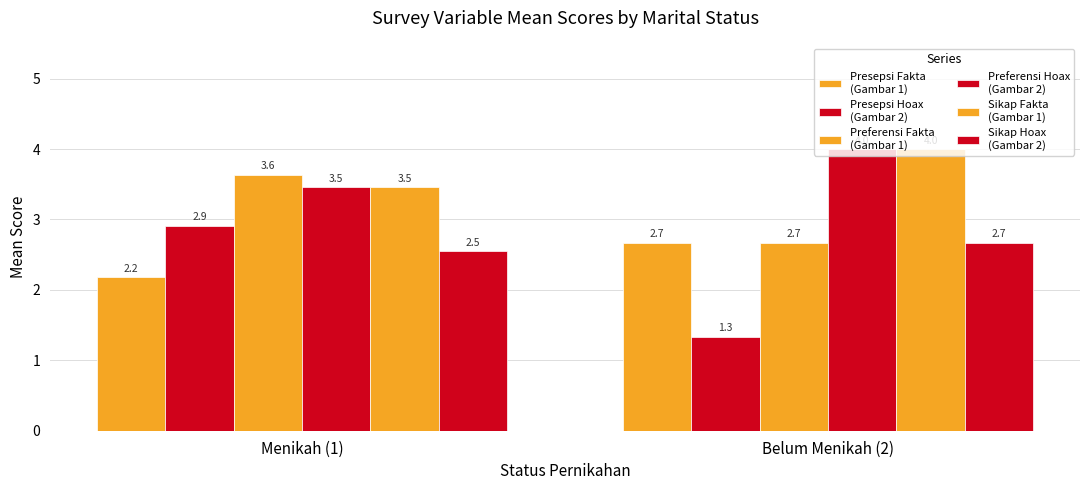

The value of Presepsi Hoax
(Gambar 2) at Menikah (1) is 5.1. True or false?

False